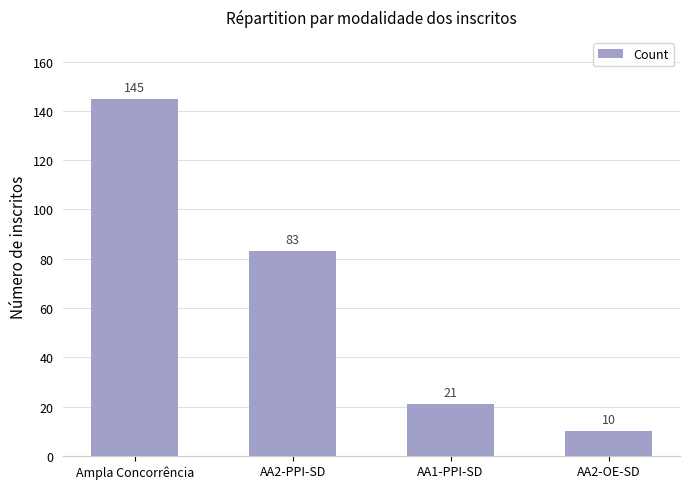

Which label corresponds to the largest value in the chart?

Ampla Concorrência